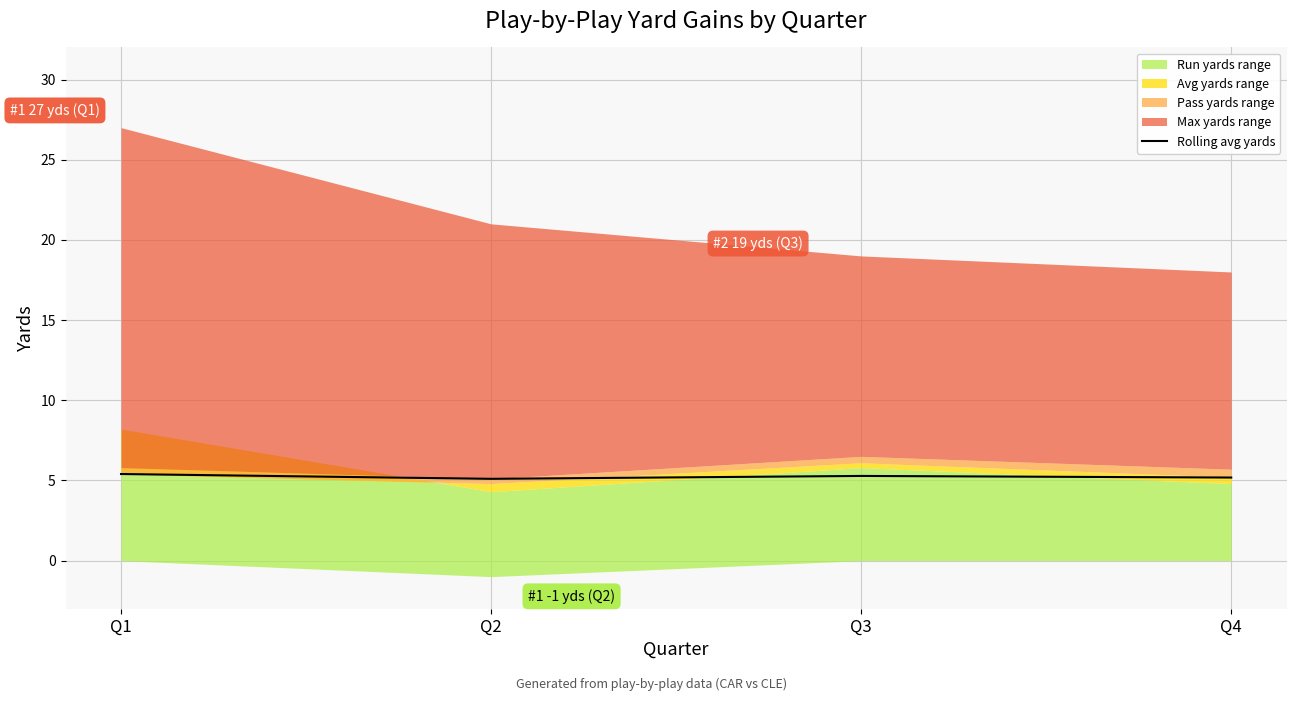

Where is the data nearest to the value 5?

Q2